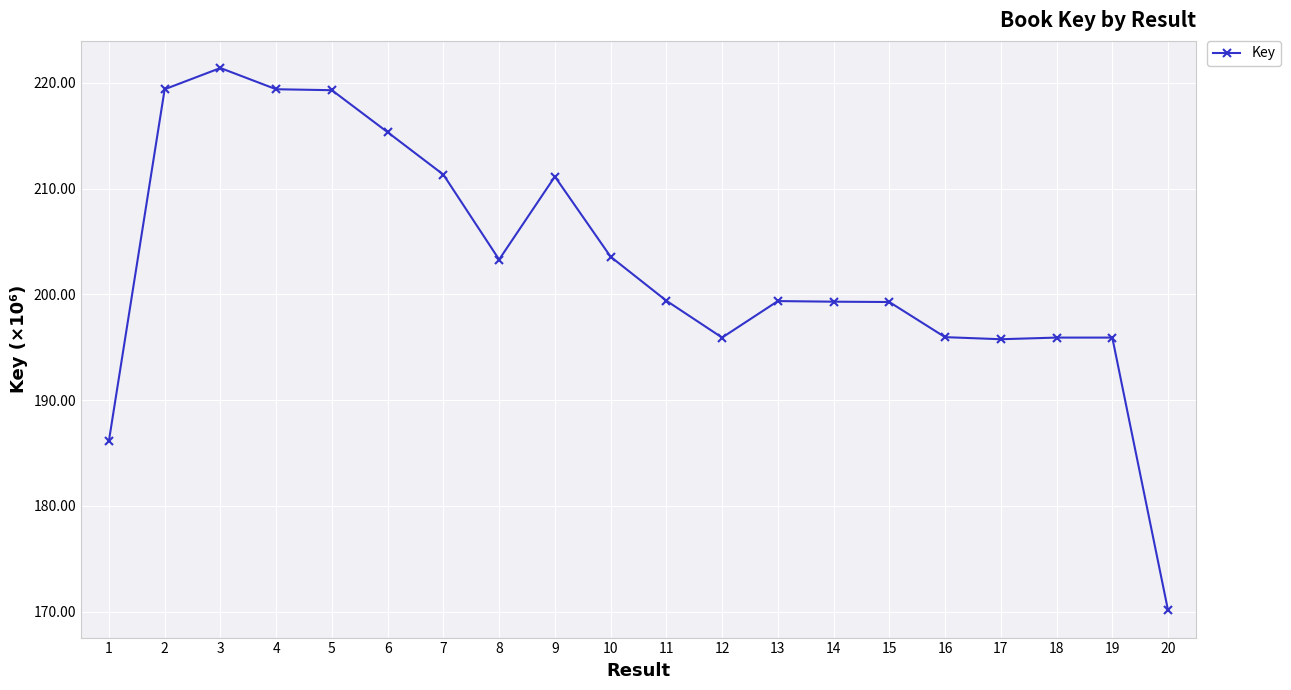

True or false: there are more than 2 points higher than both neighbors.

True